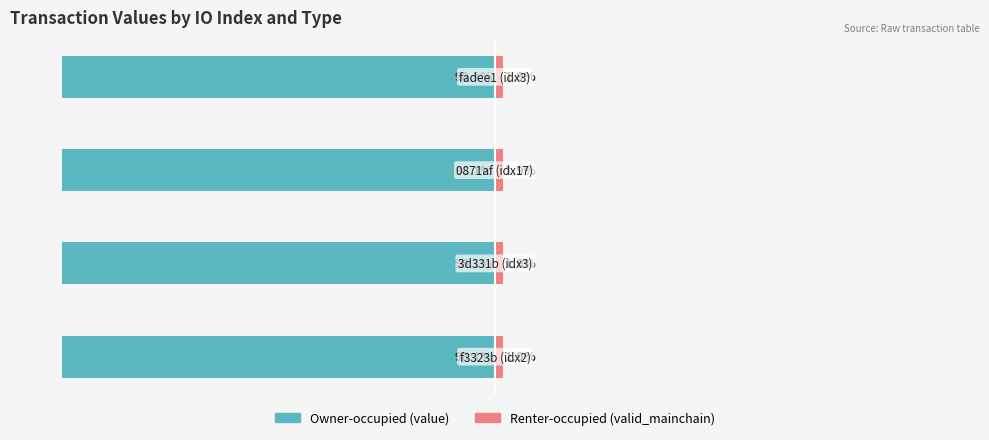

The Renter-occupied (valid_mainchain) series shows 3.1 at 1. True or false?

False